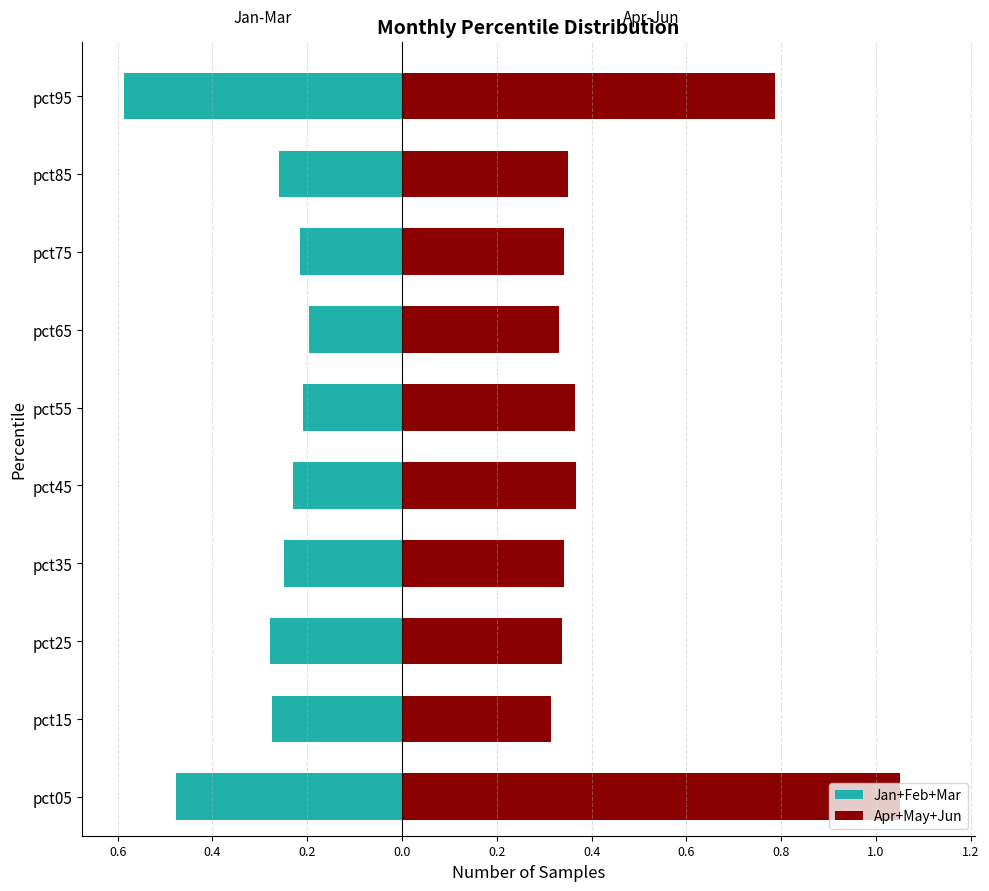

List the series in order of their overall mean, highest first.

Apr+May+Jun, Jan+Feb+Mar